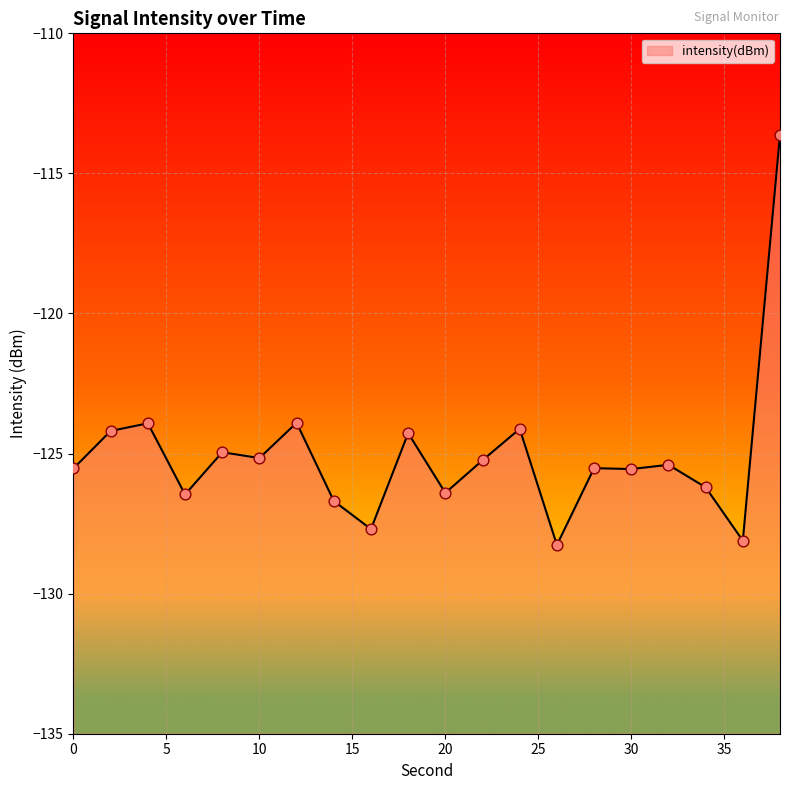

Which has a higher value, 6 or 4?

4